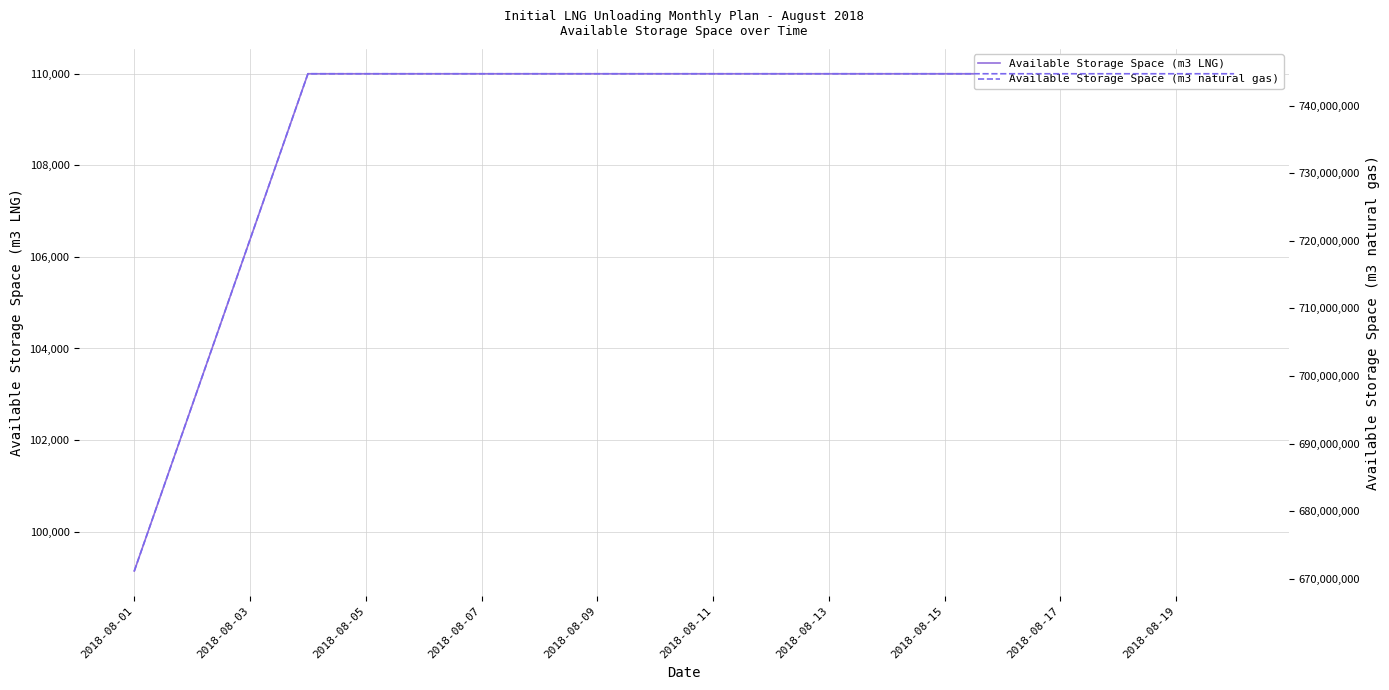

What are all the series names shown in the legend?

Available Storage Space (m3 LNG), Available Storage Space (m3 natural gas)